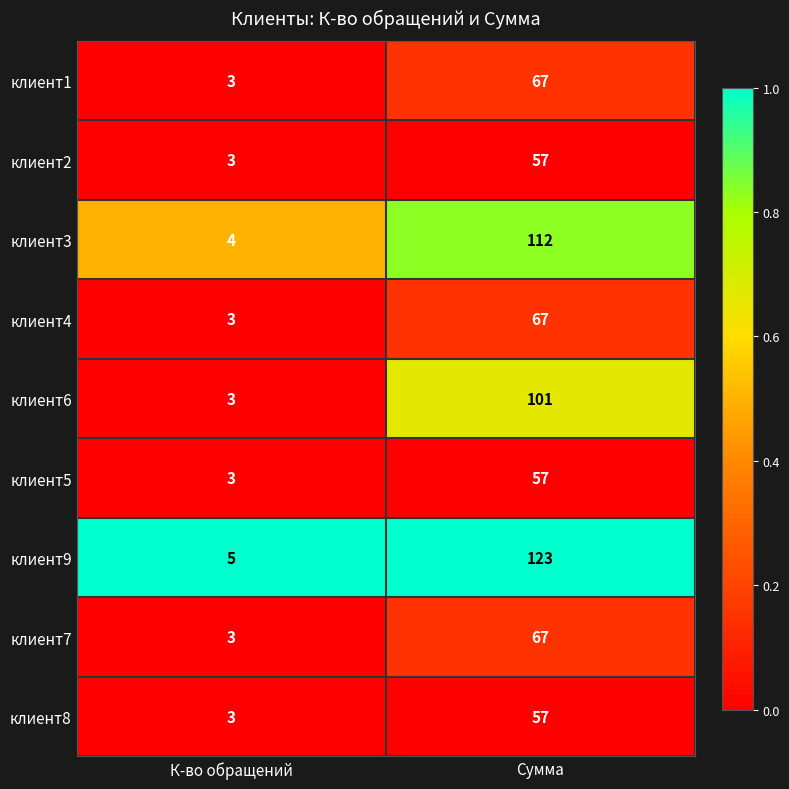

True or false: клиент8 has a value of 3 at К-во обращений.

True